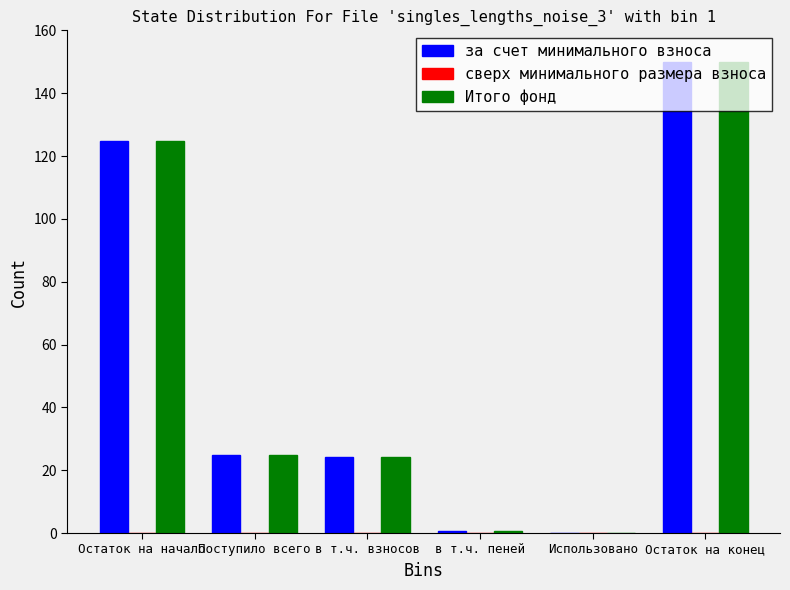

The value of за счет минимального взноса at Использовано is 88.9. True or false?

False